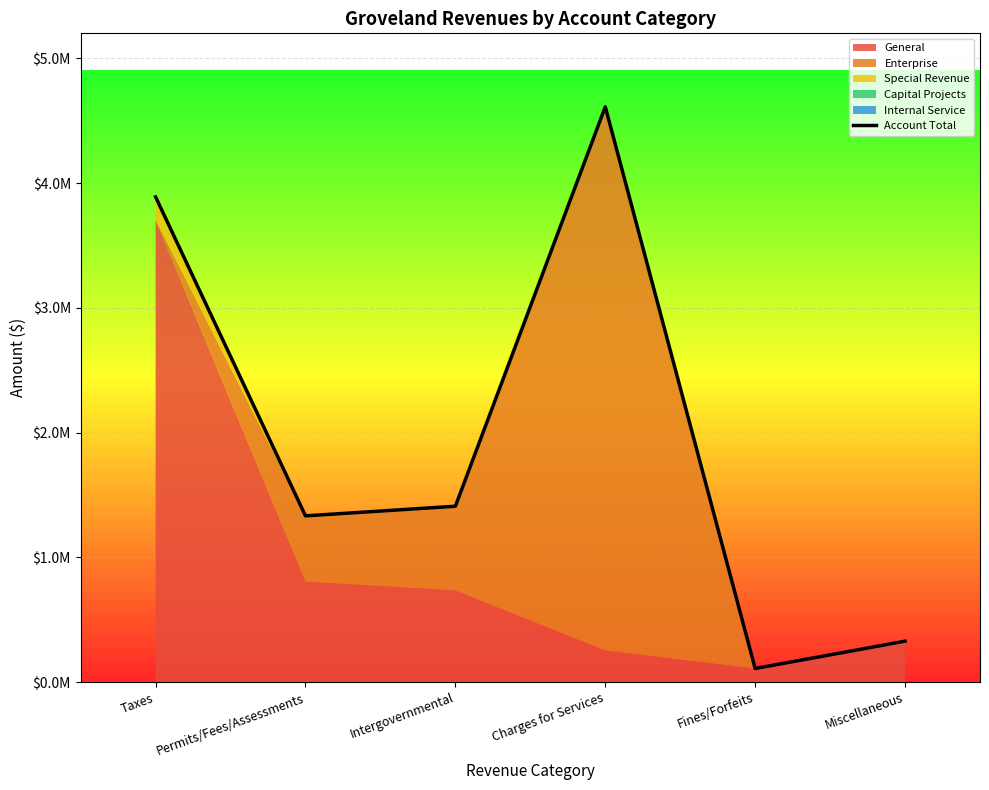

At which category does the chart reach its peak across all series?

Charges for Services